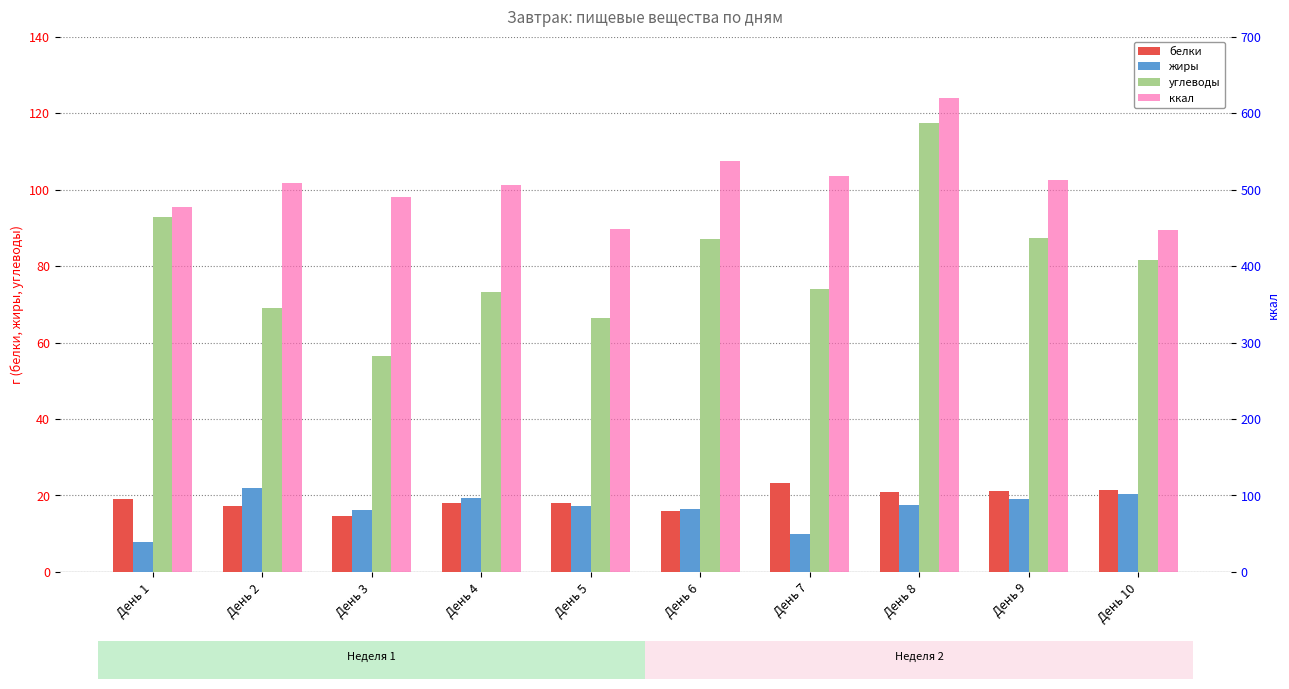

What is the difference between the жиры values at День 4 and День 9?

0.2